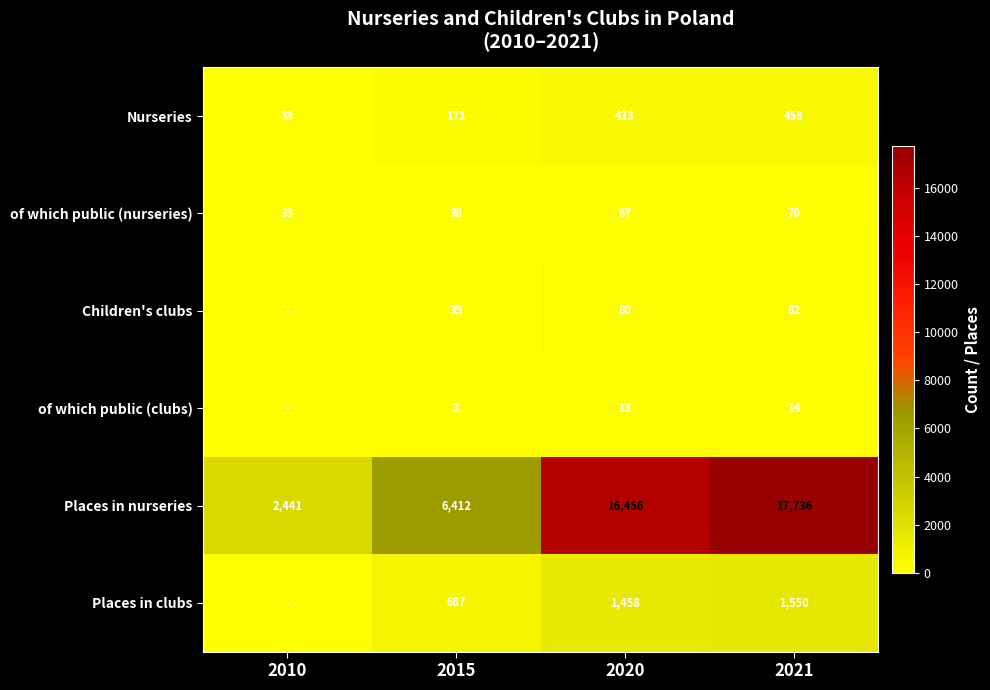

What is the average value of the of which public (nurseries) series?

52